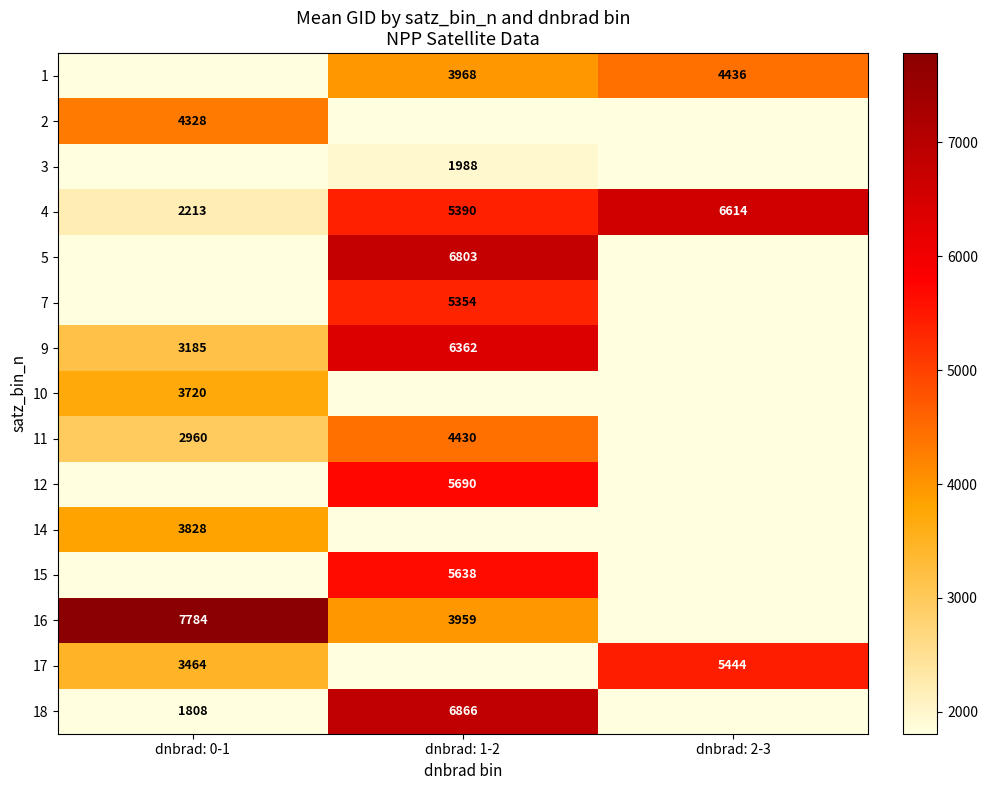

Count the number of data series in this chart.

15